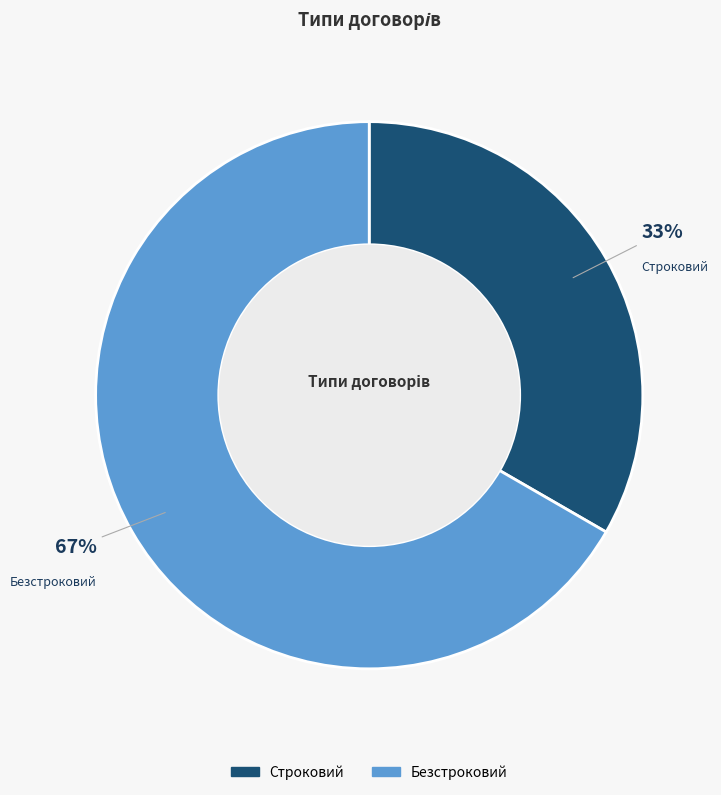

Is it true that Строковий is 22% of the pie?

False